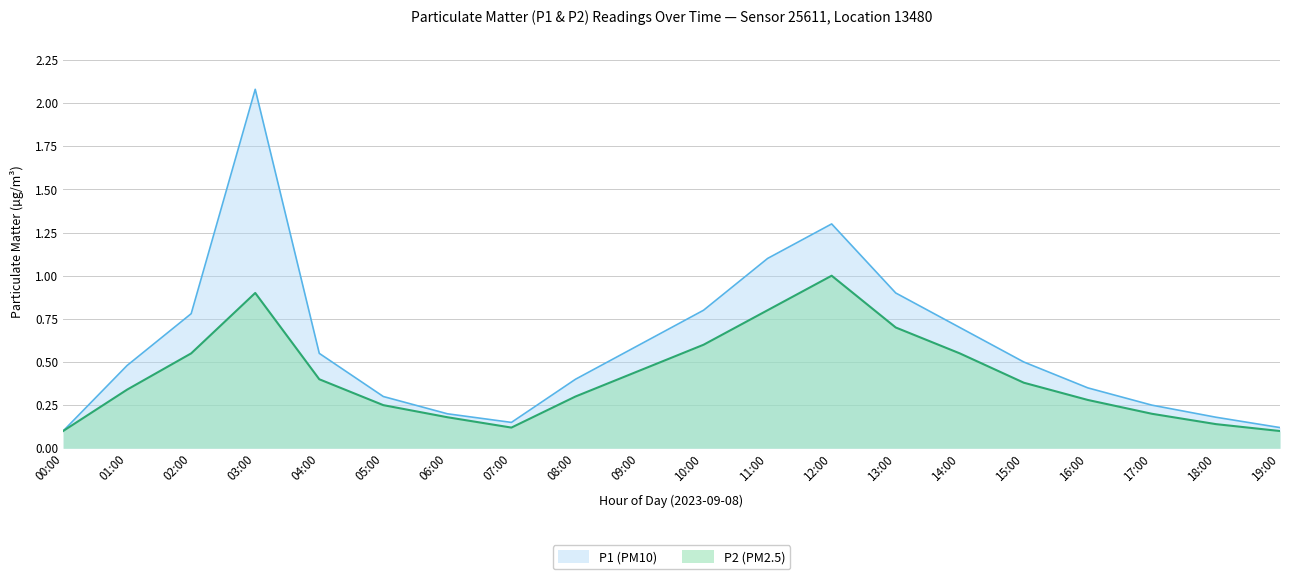

What is the smallest value displayed?

0.1